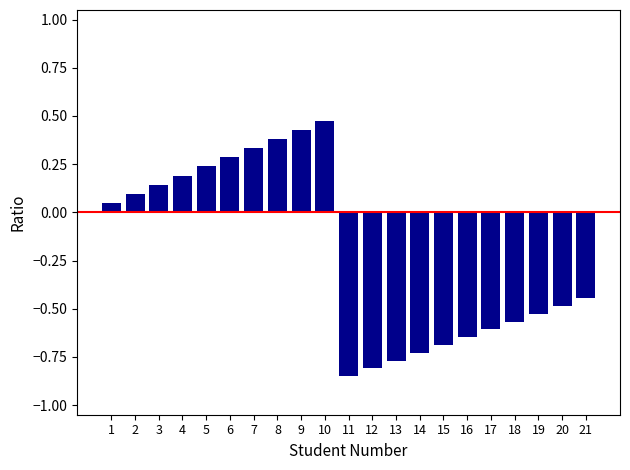

Which has a higher value, 13 or 14?

14